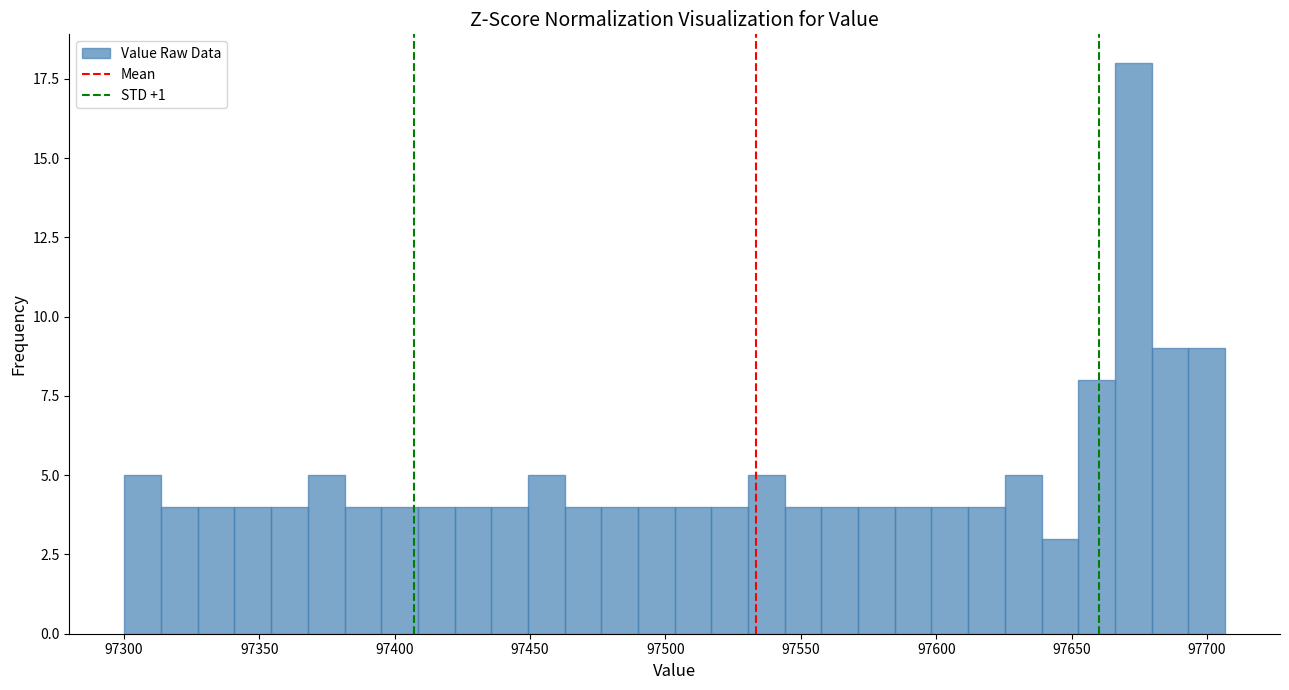

Read against the x-axis, roughly where is the centre of the tallest bar?

97675